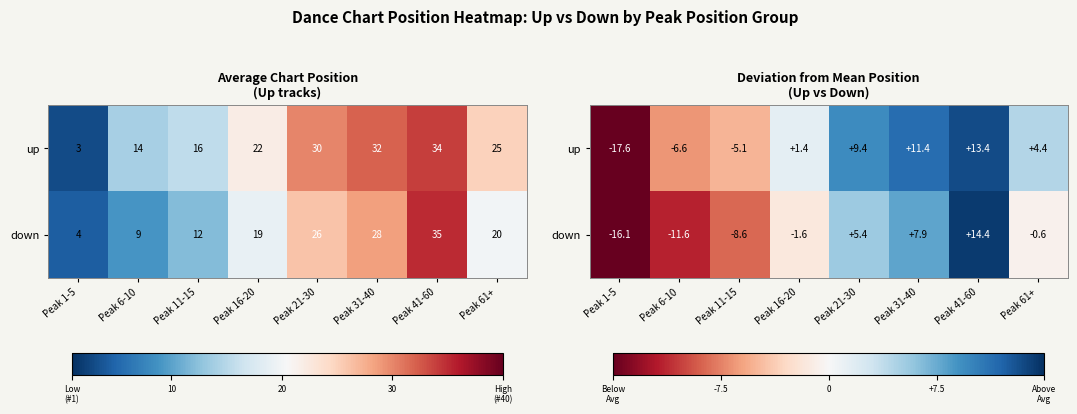

What is the smallest value displayed?

-17.6